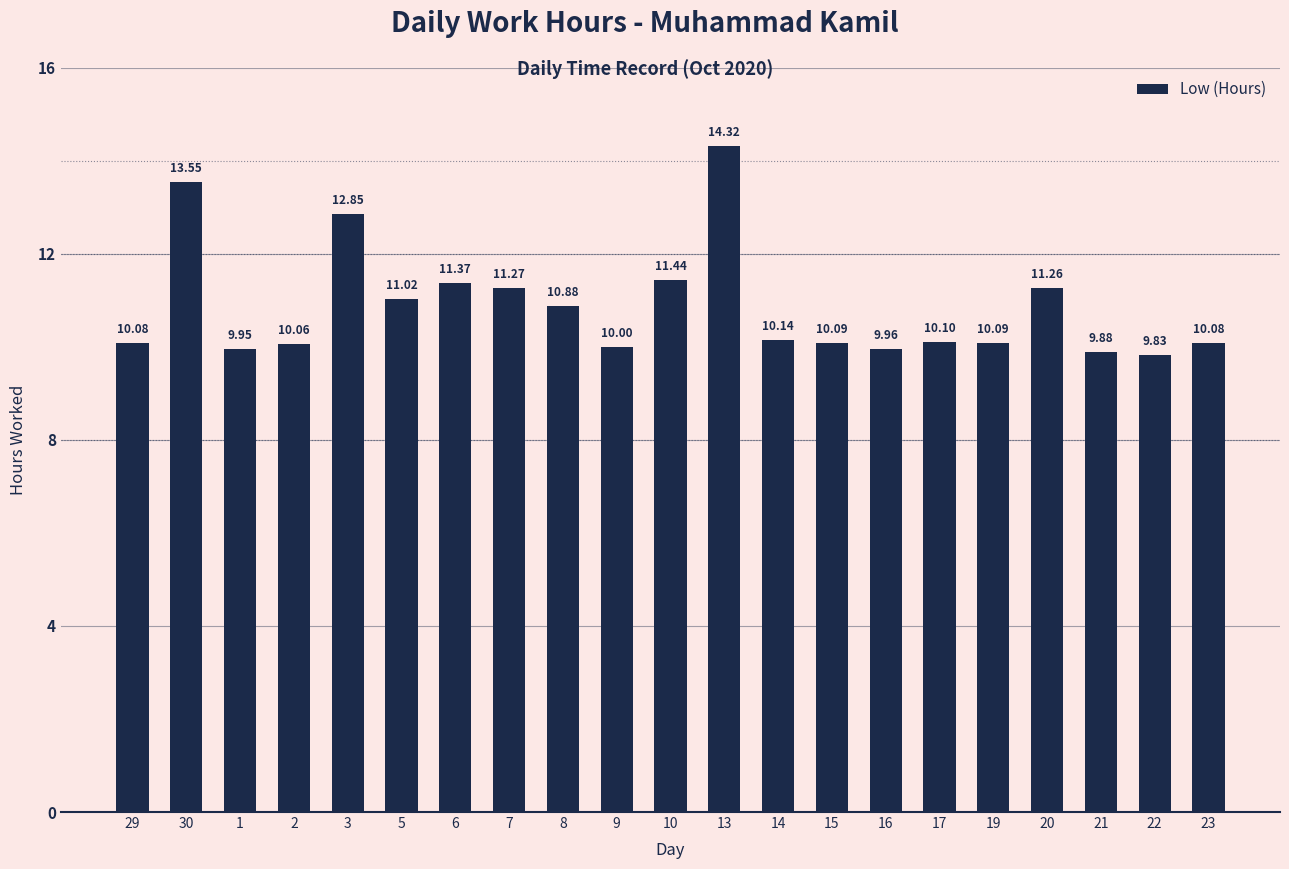

What is the change in value from 30 to 1?

-3.6